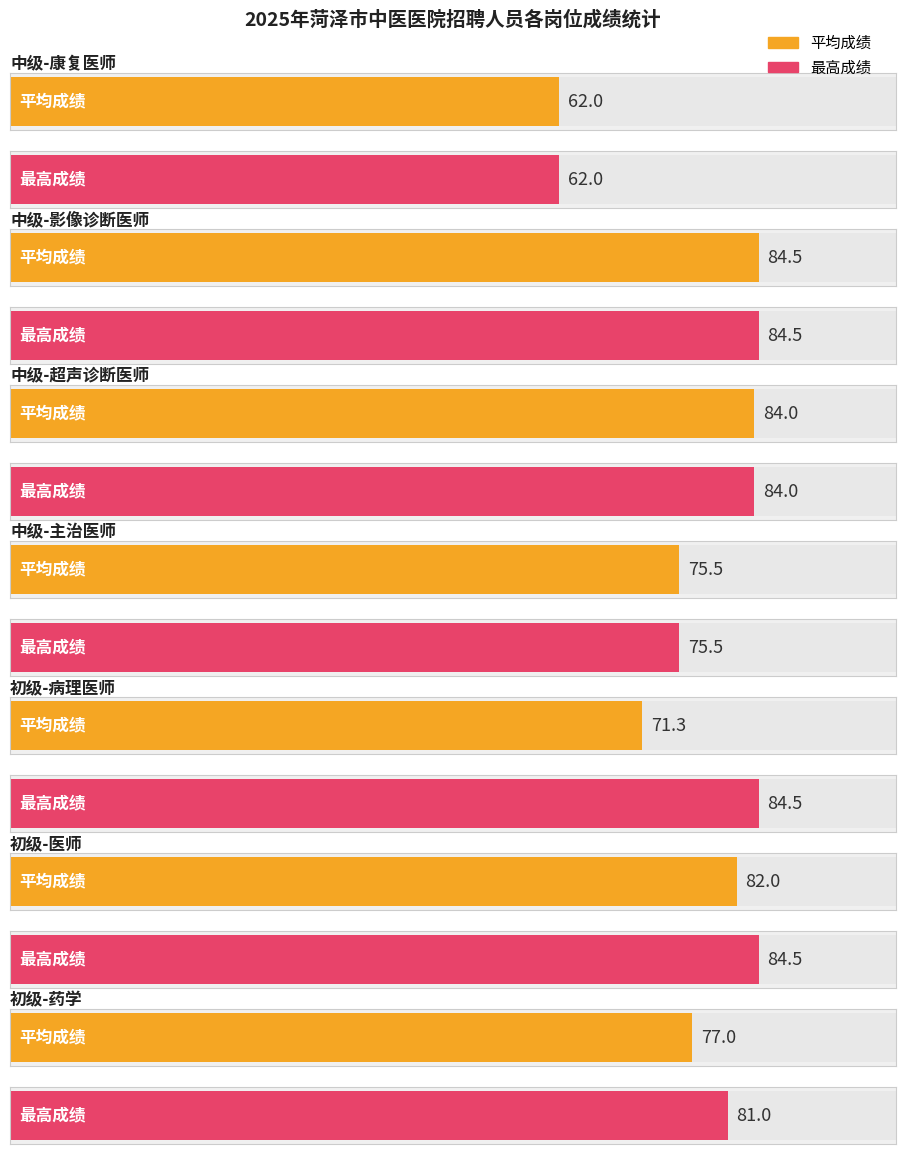

What is the total value across all series at 中级-康复医师?

124.0